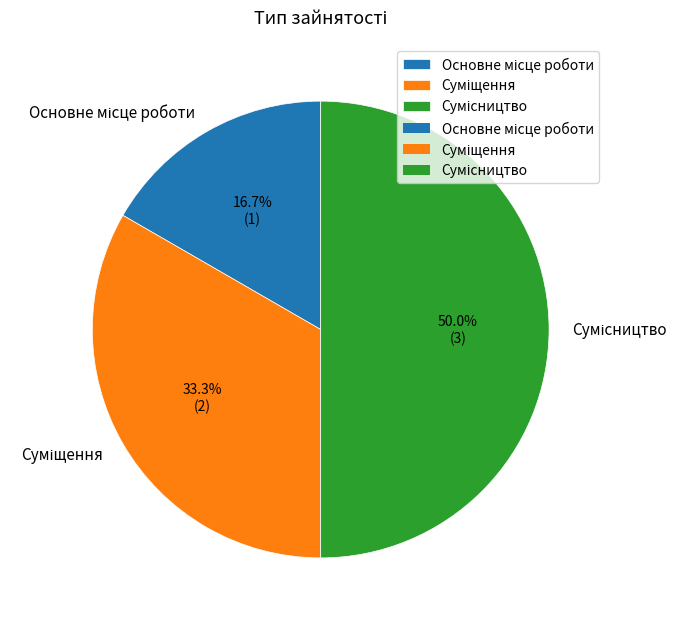

Approximately how many times larger is the value at Основне місце роботи compared to Сумісництво?

0.3